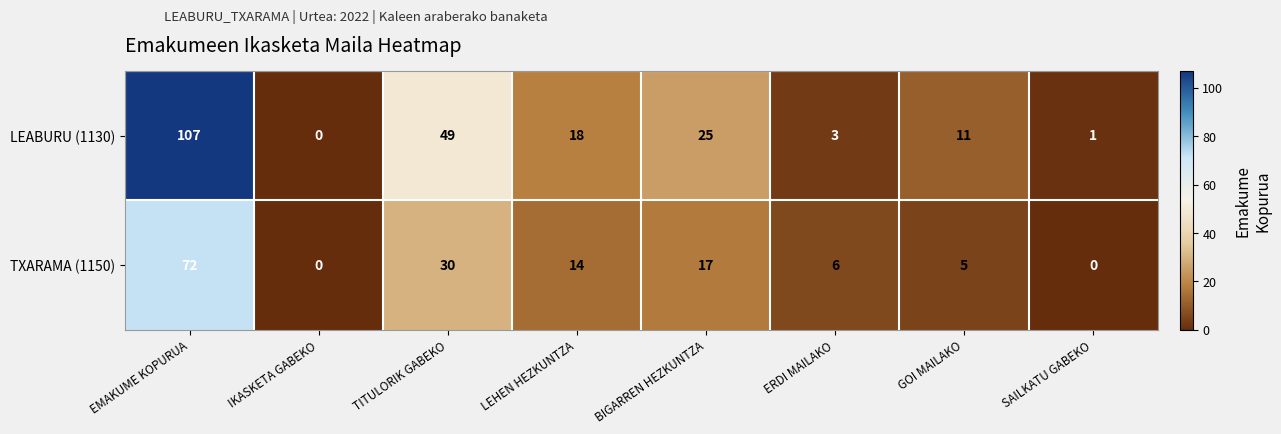

Reading left to right, transcribe all the data shown in this chart.

LEABURU (1130): 107	0	49	18	25	3	11	1
TXARAMA (1150): 72	0	30	14	17	6	5	0